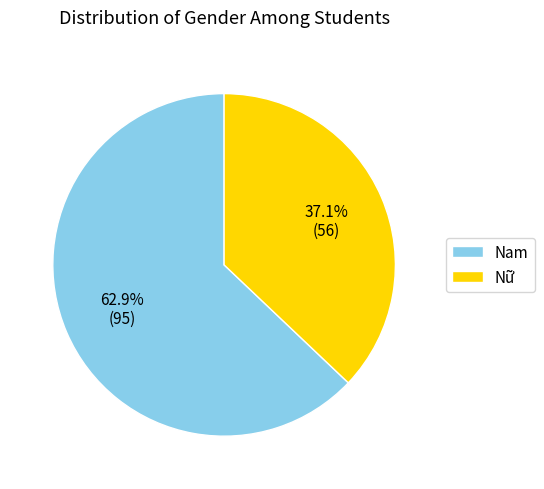

Approximately how many times larger is the value at Nam compared to Nữ?

1.7